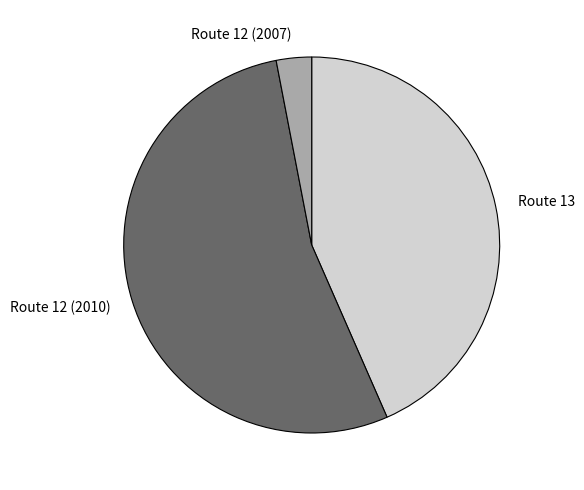

Between Route 12 (2007) and Route 13, which is larger?

Route 13